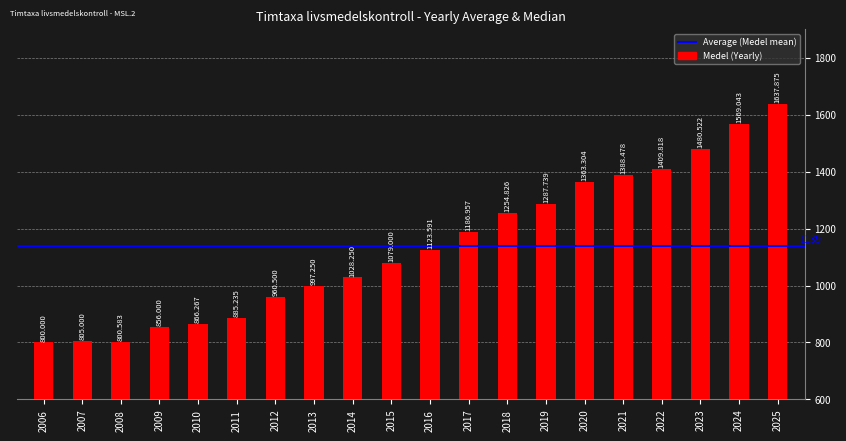

Reading left to right, list all the values displayed in this chart.

800.0	805.0	800.6	856.0	866.3	885.2	960.5	997.2	1028.2	1079.0	1123.6	1187.0	1254.8	1287.7	1363.3	1388.5	1409.8	1480.5	1569.0	1637.9